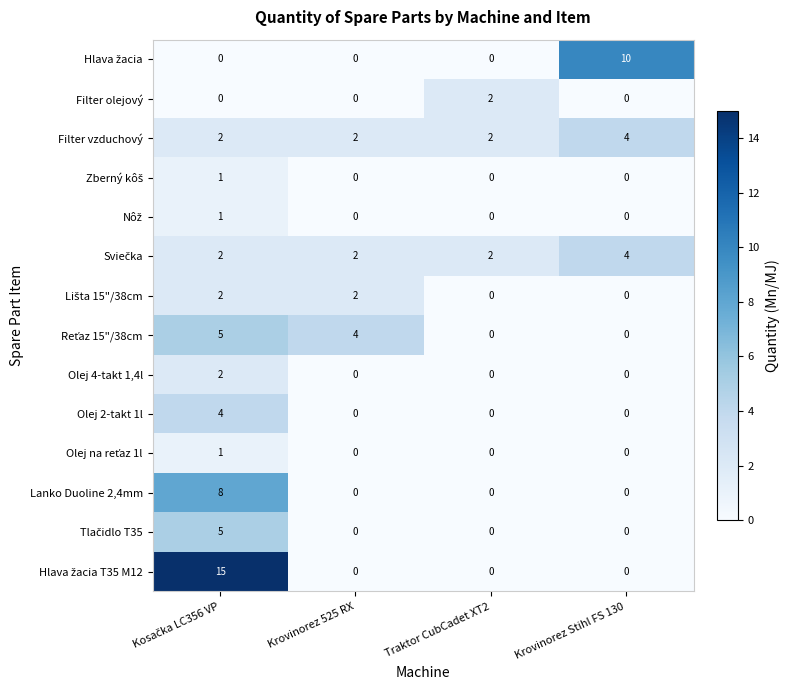

What is the greatest value displayed?

15